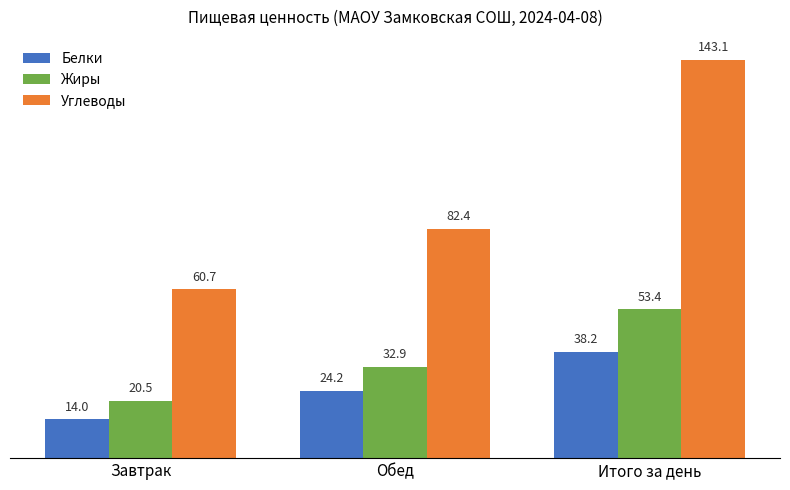

How many bars are there in total?

9